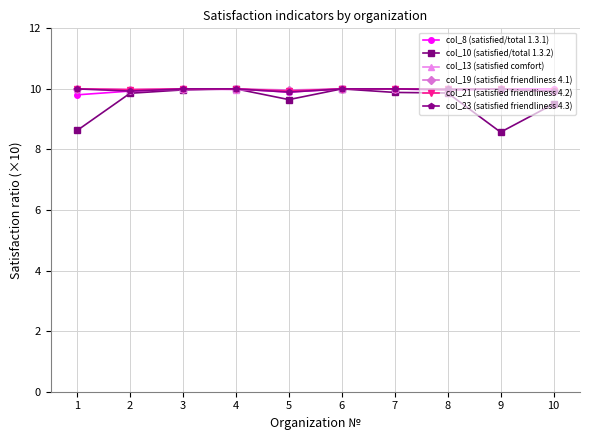

The value of col_8 (satisfied/total 1.3.1) at 7 is 2.3. True or false?

False